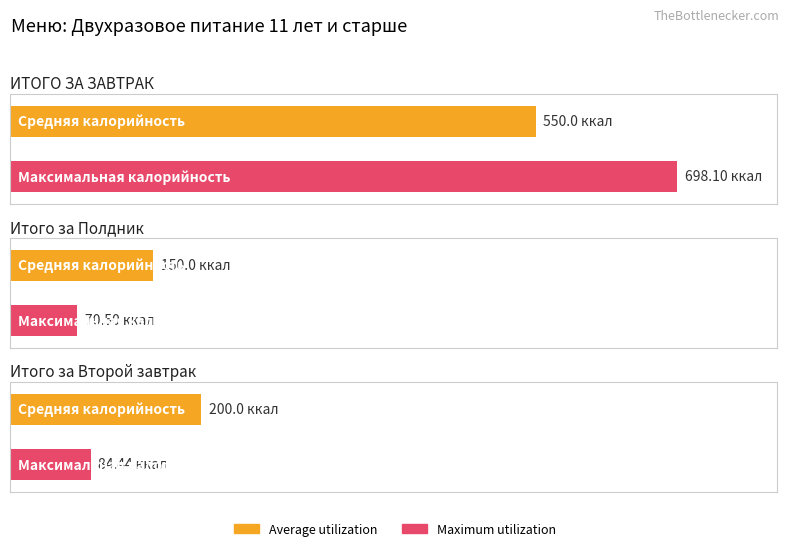

How many bars are there in total?

6